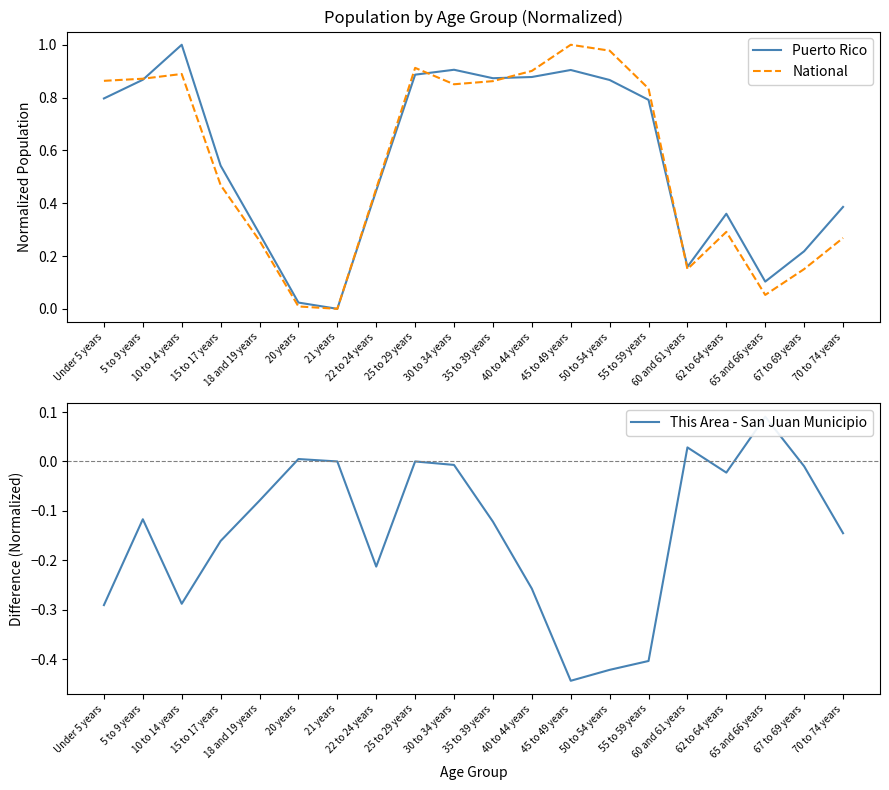

At which category is the sum across all series the highest?

25 to 29 years